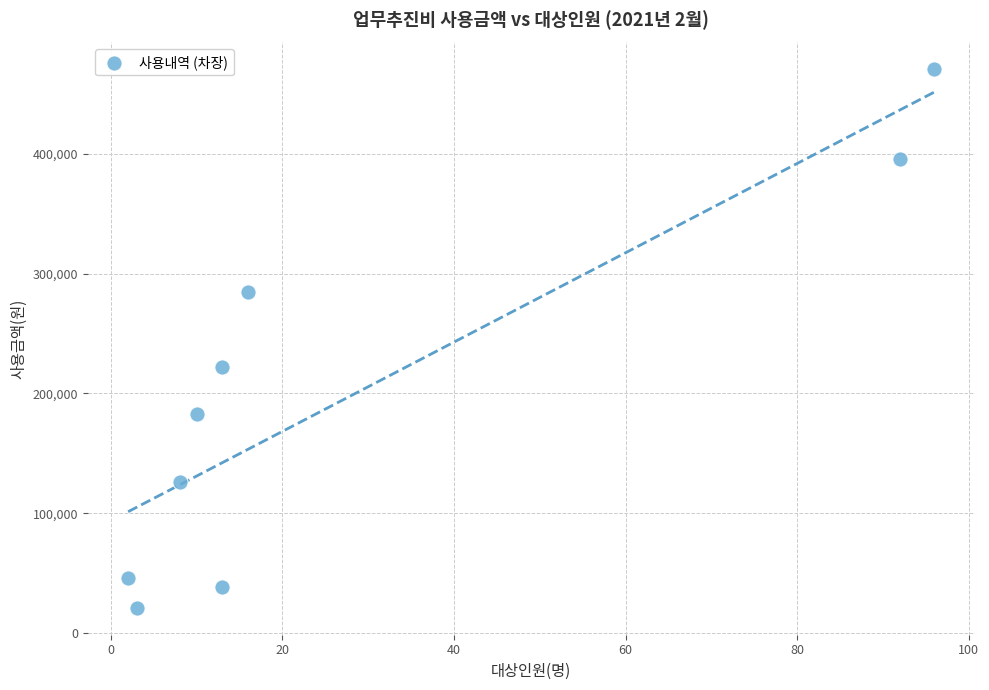

What Y value in the scatter plot is closest to 245700?

222000